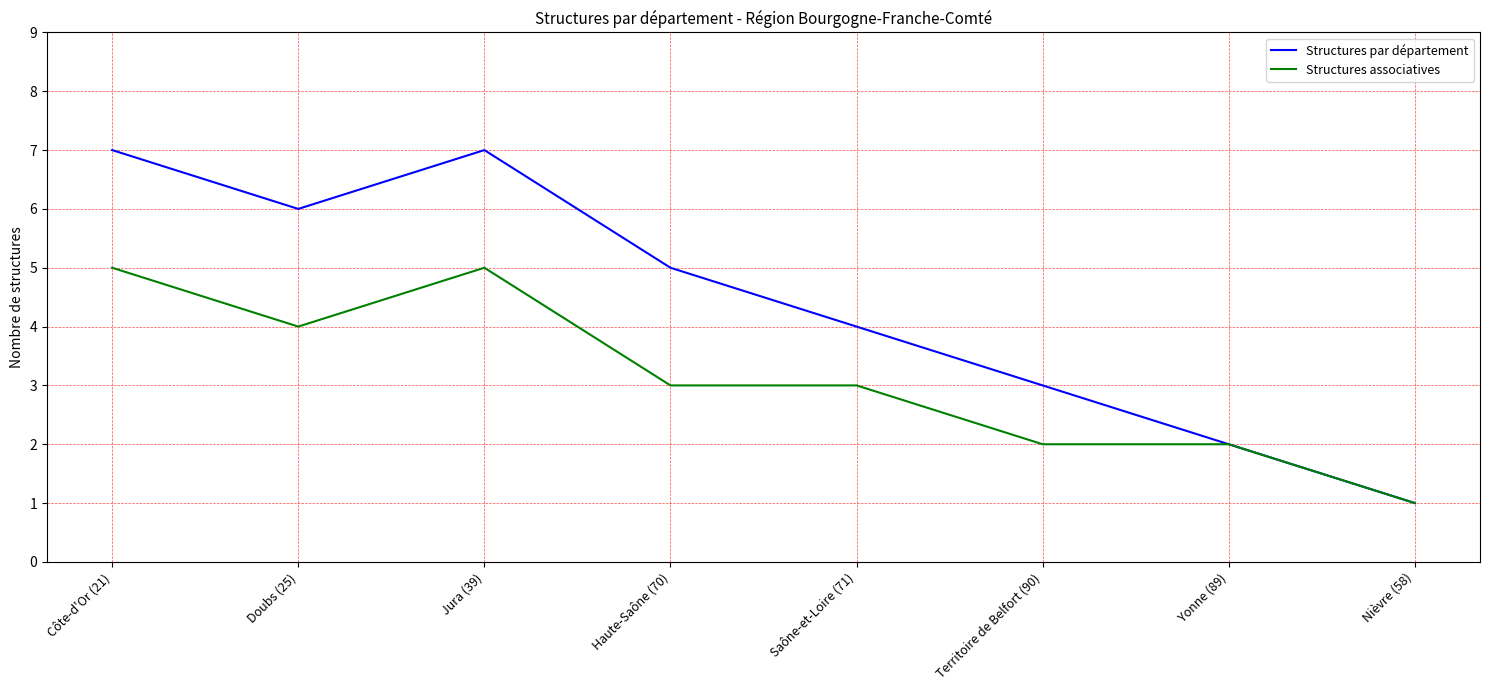

Which series has the largest total across all categories?

Structures par département